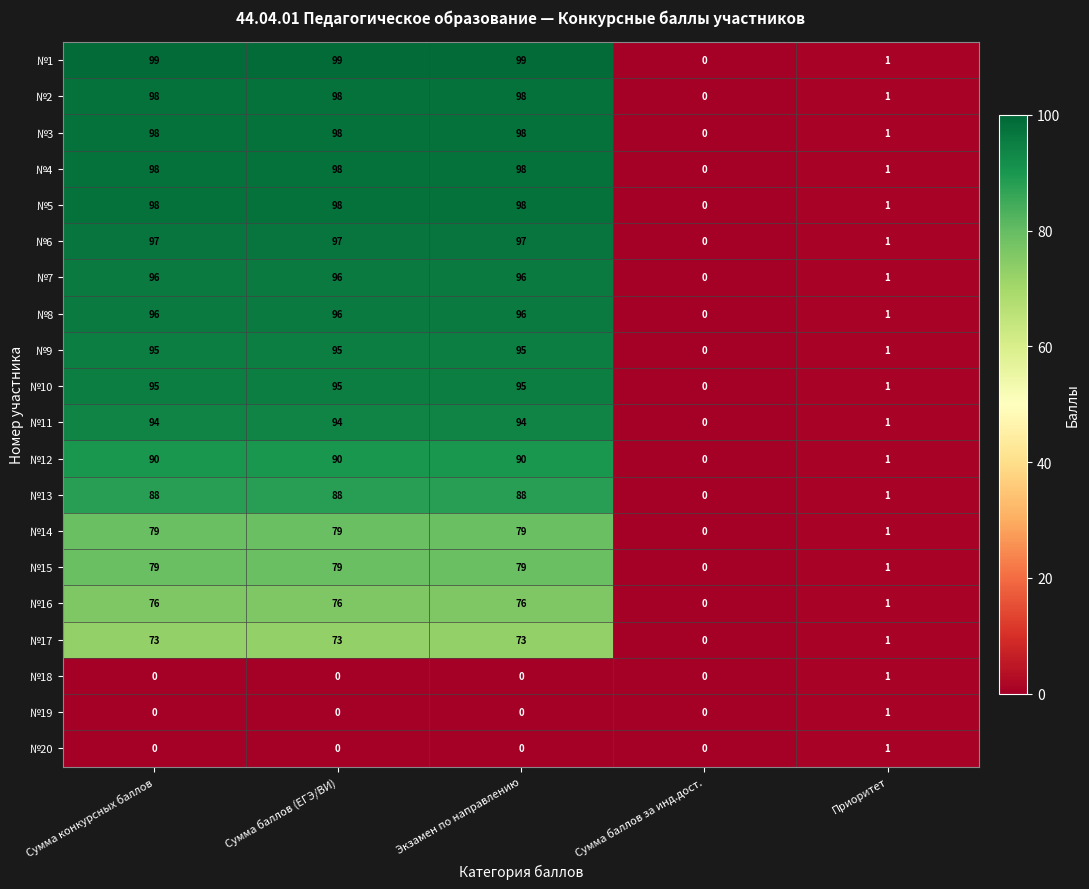

What is the greatest value displayed?

99